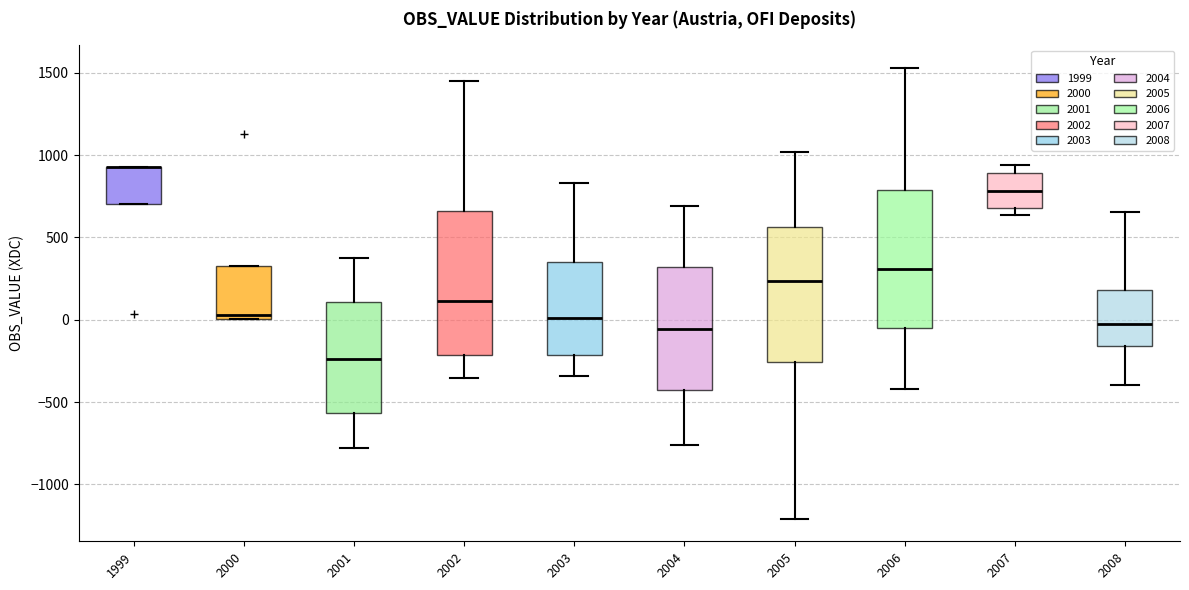

Reading left to right, read every box against the y-axis: the position of its median line, the range the box covers, and the ends of its whiskers. The values are not printed on the chart, so give them approximately, as read against the axis.

1999: median 950 (drawn on the box's upper edge), box 700 to 950, whiskers 700 to 950
2000: median 50, box 0 to 300, whiskers 0 to 300
2001: median -250, box -550 to 100, whiskers -800 to 400
2002: median 100, box -200 to 650, whiskers -350 to 1450
2003: median 0, box -200 to 350, whiskers -350 to 850
2004: median -50, box -400 to 300, whiskers -750 to 700
2005: median 250, box -250 to 550, whiskers -1200 to 1000
2006: median 300, box -50 to 800, whiskers -400 to 1550
2007: median 800, box 700 to 900, whiskers 650 to 950
2008: median -50, box -150 to 200, whiskers -400 to 650